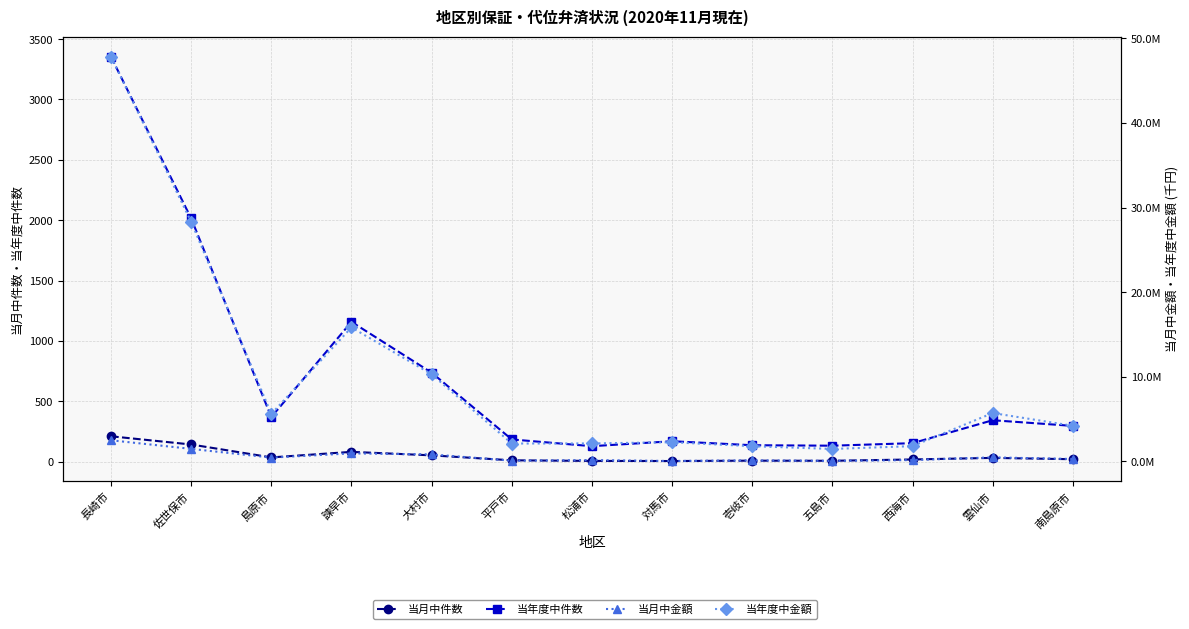

How many values in the 当年度中金額 series are below 4212316?

6